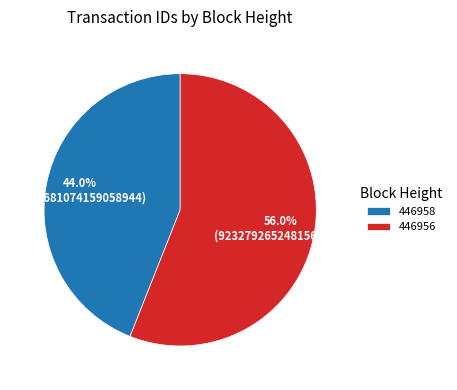

How many slices are in this pie chart?

2